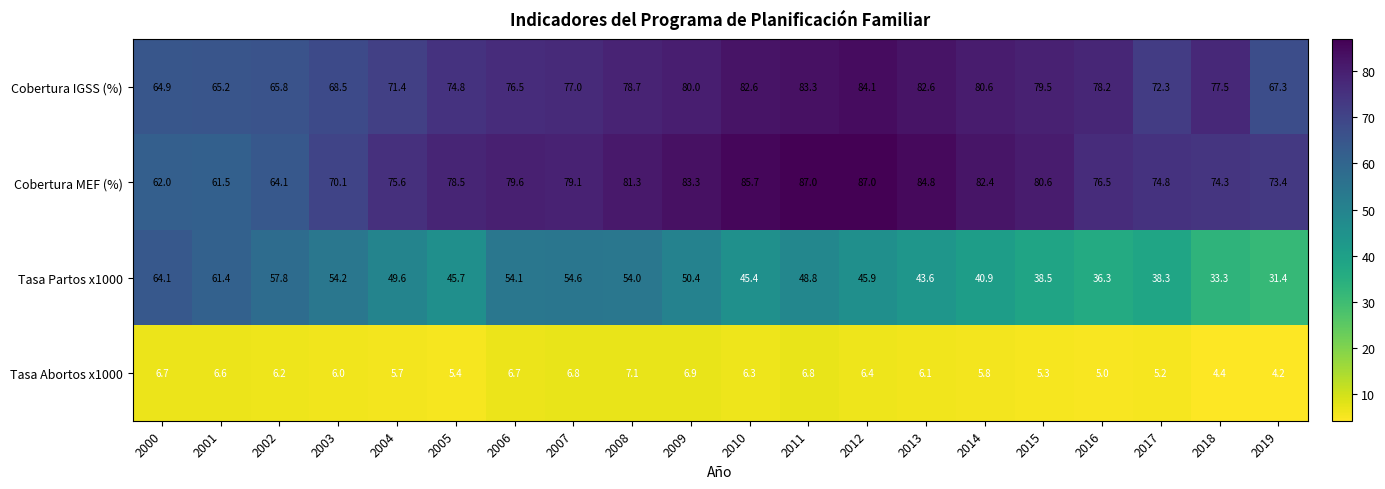

How many distinct data groups are displayed?

4